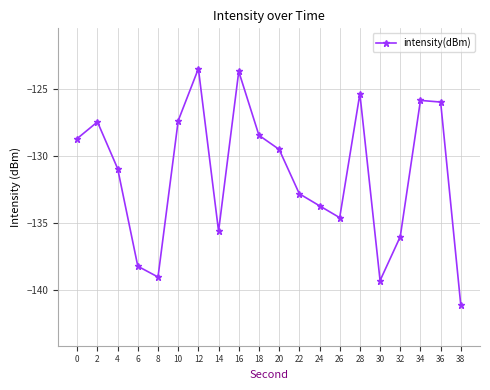

What is the value of the 4th point from the left?

-138.2